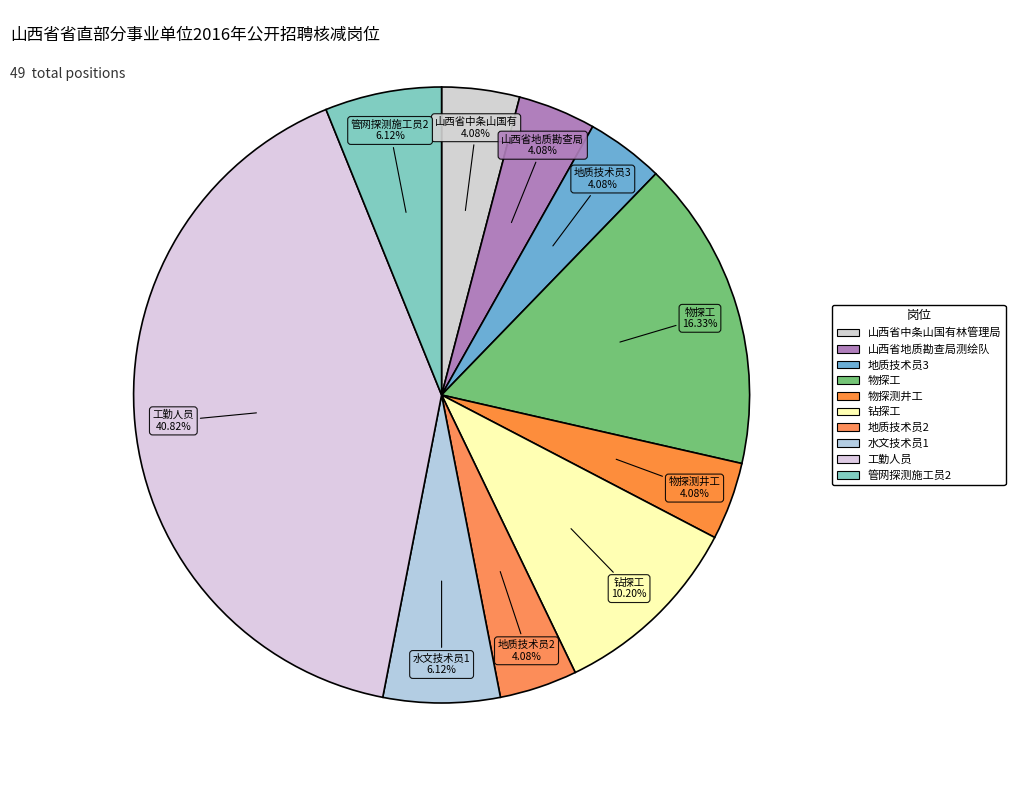

Combined, what portion of the pie is 地质技术员2 and 物探测井工?

8.2%